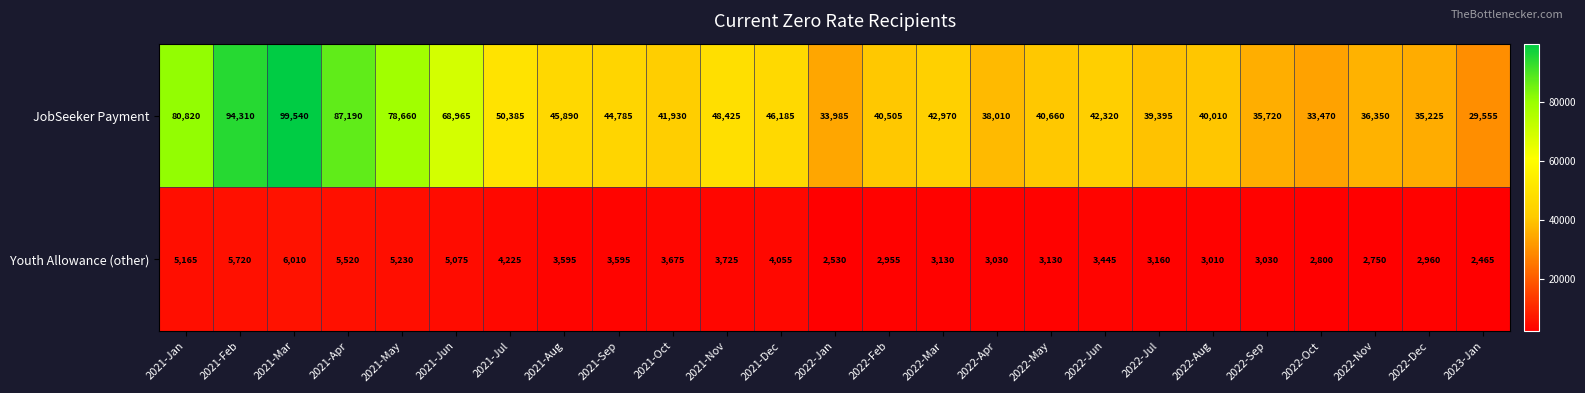

What is the total value across all series at 2021-Jan?

85985